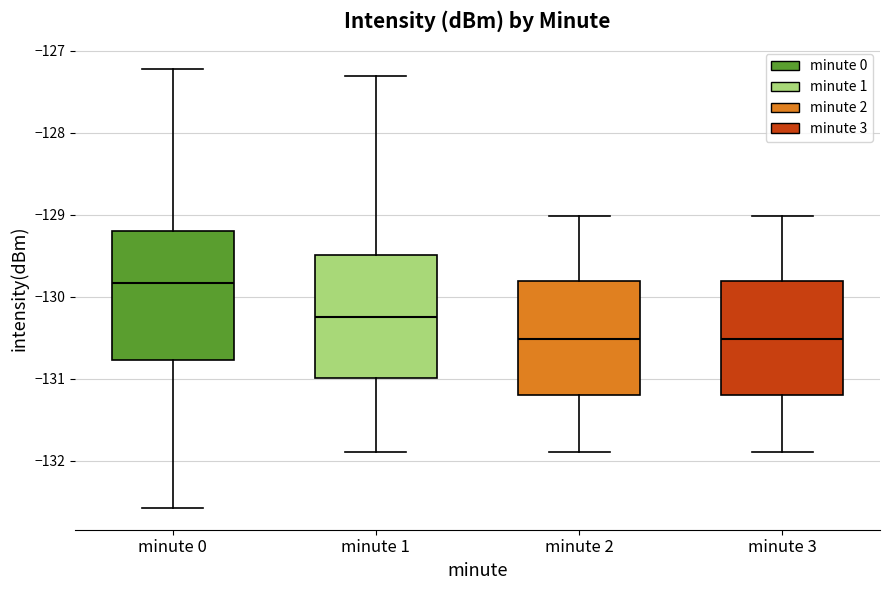

Where is the lower edge of the box for minute 0 on the y-axis? The values are not printed on the chart, so give them approximately, as read against the axis.

-130.8